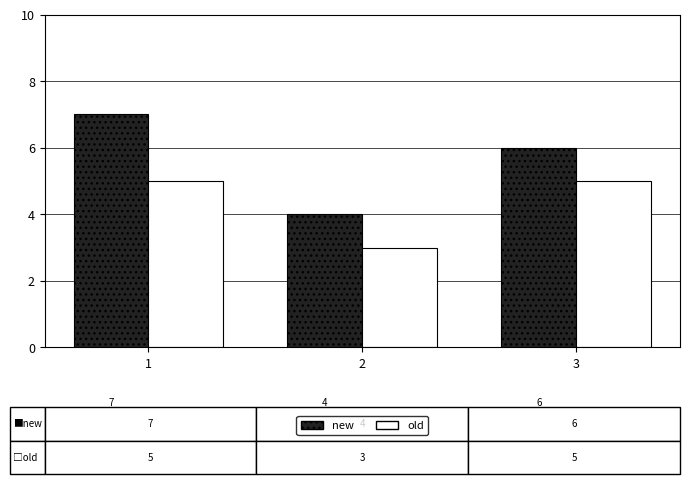

Is the value of new at 1 greater than the value of old at 2?

Yes